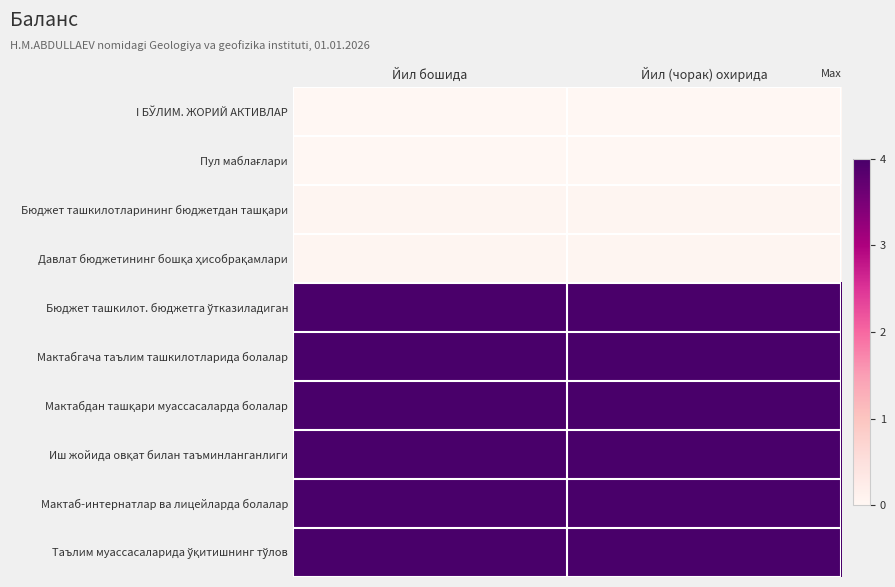

At Йил (чорак) охирида, list the series in order from largest to smallest.

Таълим муассасаларида ўқитишнинг тўлов, Мактаб-интернатлар ва лицейларда болалар, Иш жойида овқат билан таъминланганлиги, Мактабдан ташқари муассасаларда болалар, Мактабгача таълим ташкилотларида болалар, Бюджет ташкилот. бюджетга ўтказиладиган, Давлат бюджетининг бошқа ҳисобрақамлари, Бюджет ташкилотларининг бюджетдан ташқари, I БЎЛИМ. ЖОРИЙ АКТИВЛАР, Пул маблағлари